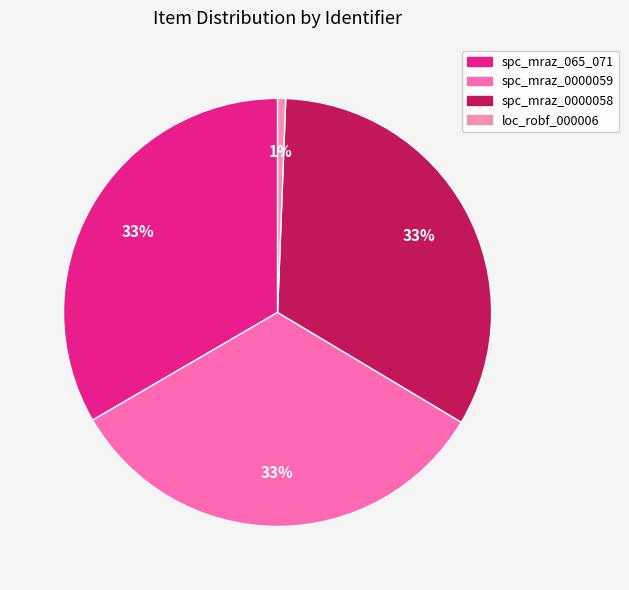

Count the number of slices in the pie.

4